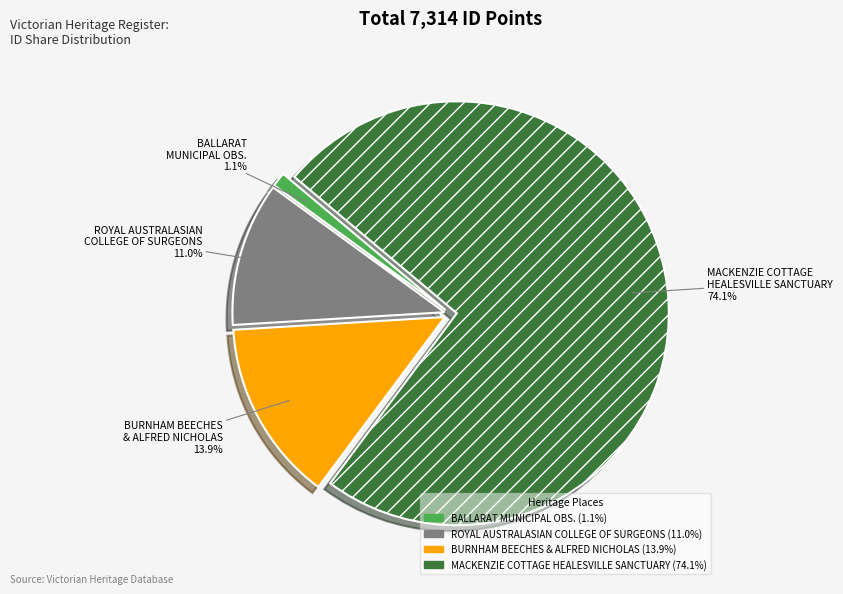

To the nearest percent, what is the difference between the largest and smallest slice percentages?

73%